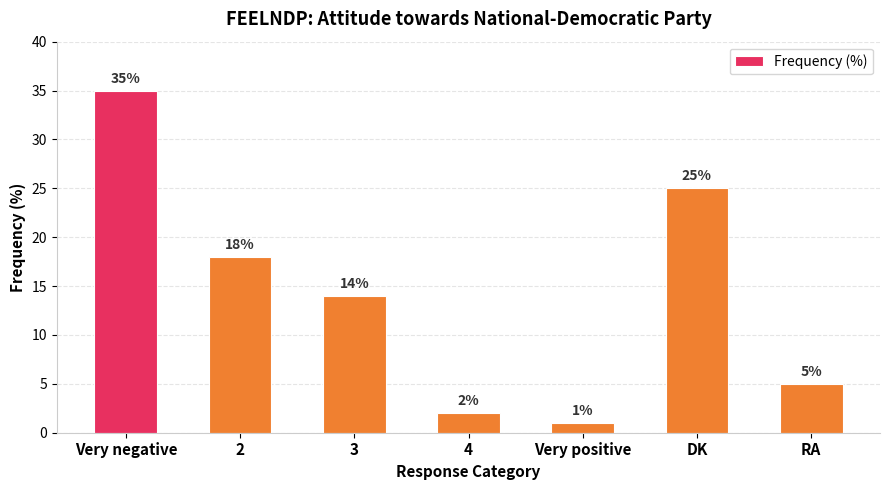

What is the minimum value shown in the chart?

1